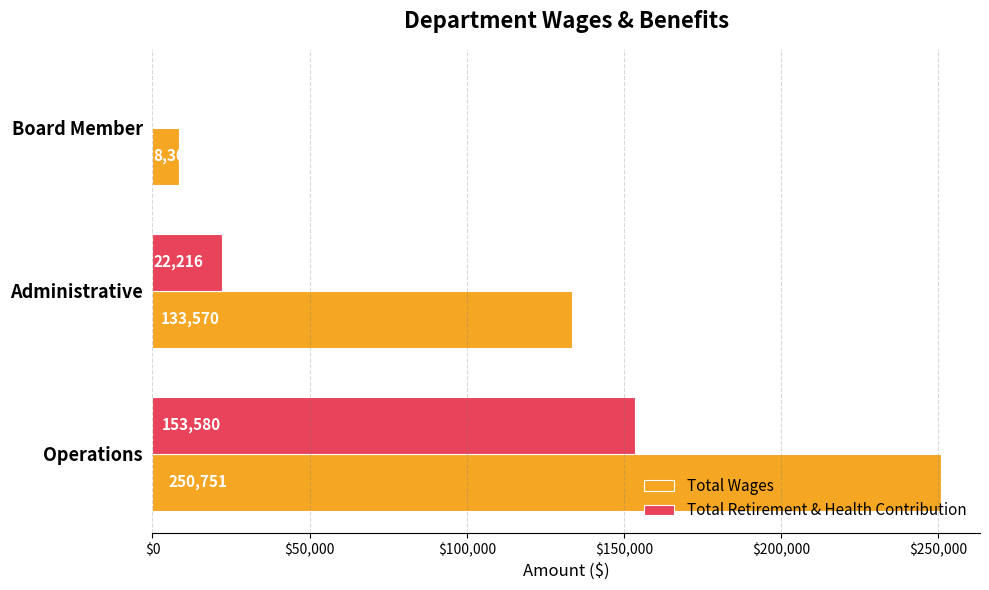

At which label is Total Retirement & Health Contribution closest to 76790?

Administrative